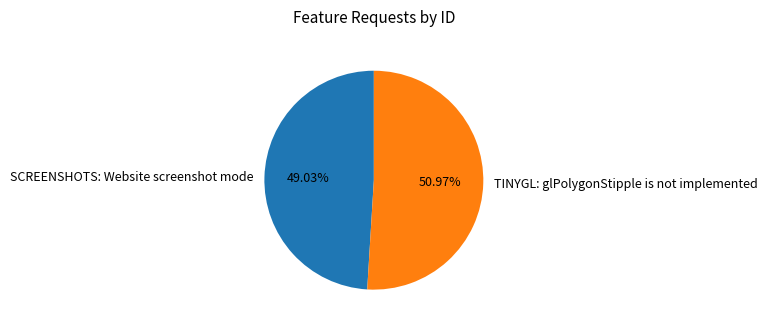

How many slices are in this pie chart?

2